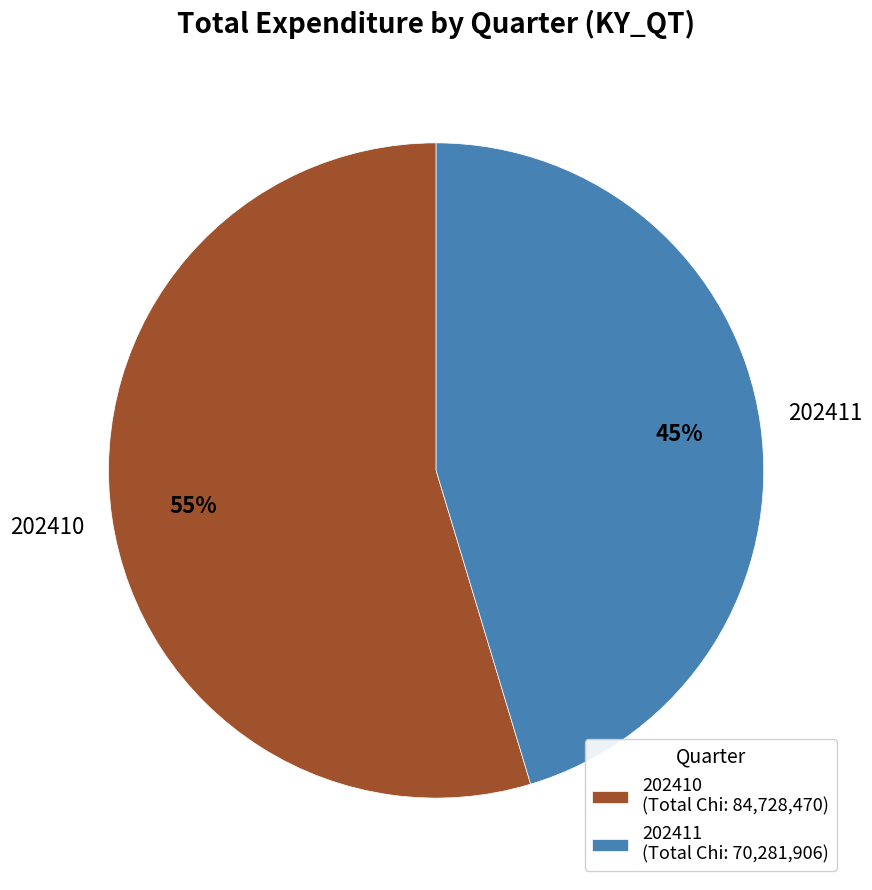

What is the ratio of the value at 202411 (Total Chi: 70,281,906) to the value at 202410 (Total Chi: 84,728,470)?

0.8